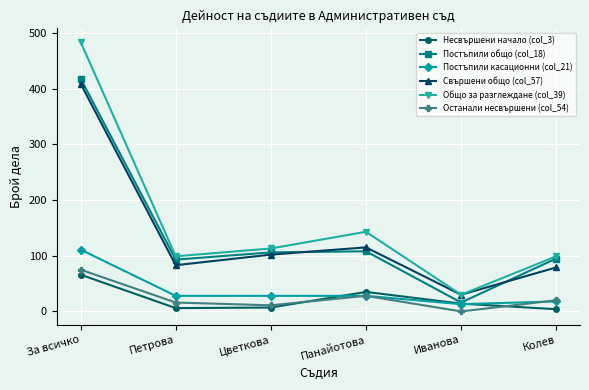

How many categories are shown in the chart?

6